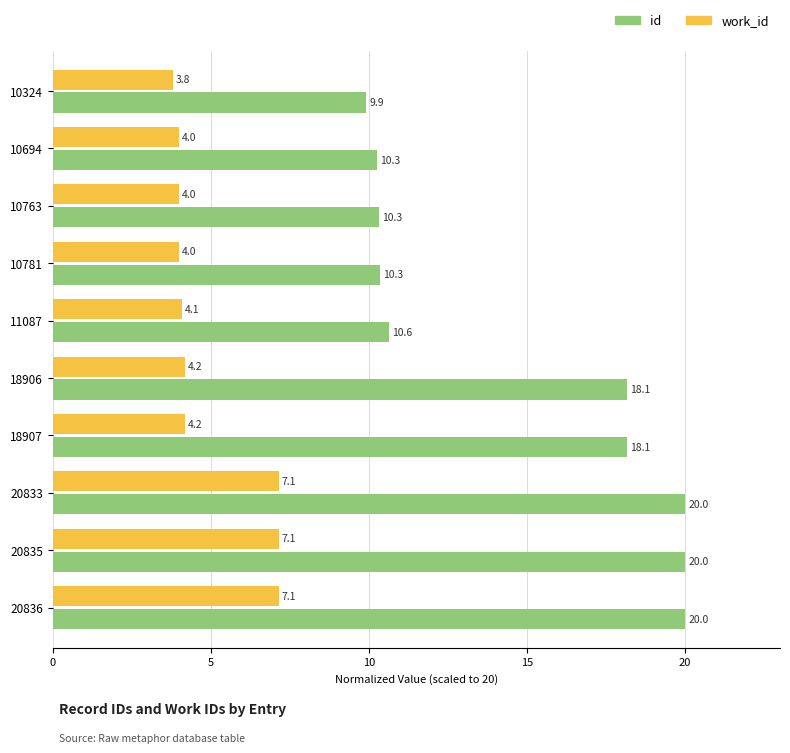

What is the maximum value for id?

20.0